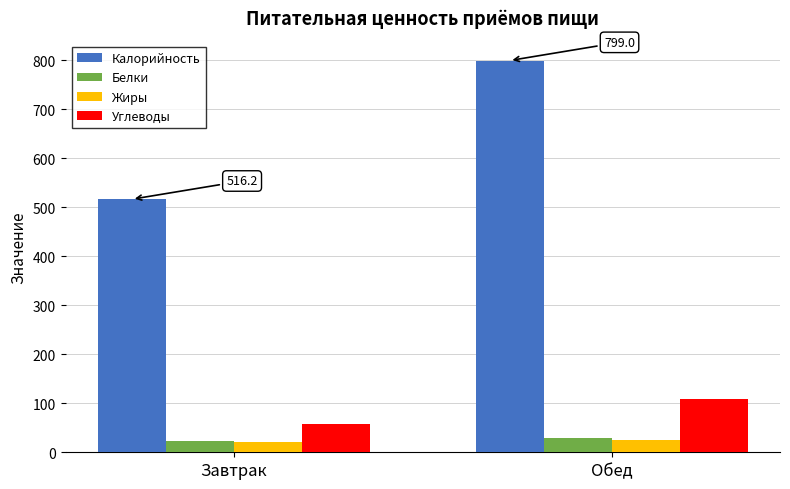

What position from the right is Завтрак?

2